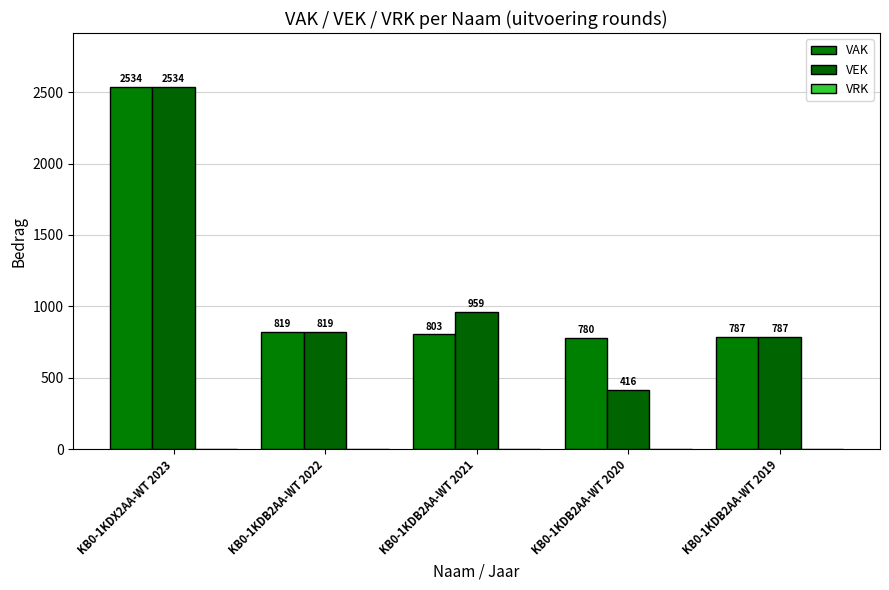

Rank the series at KB0-1KDB2AA-WT 2021 from lowest to highest value.

VAK, VEK